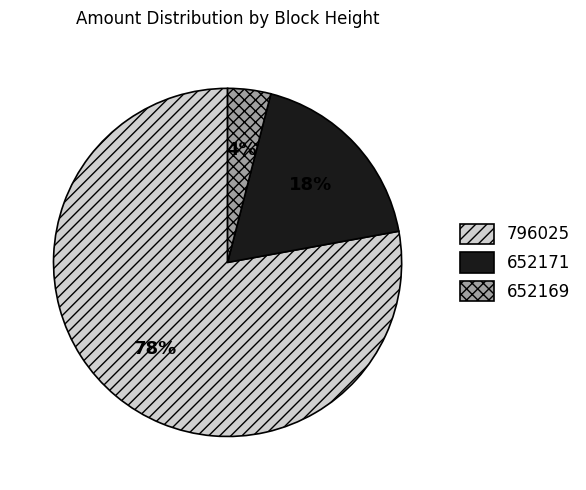

To the nearest percent, what is the difference between the 652171 and 796025 slice percentages?

60%